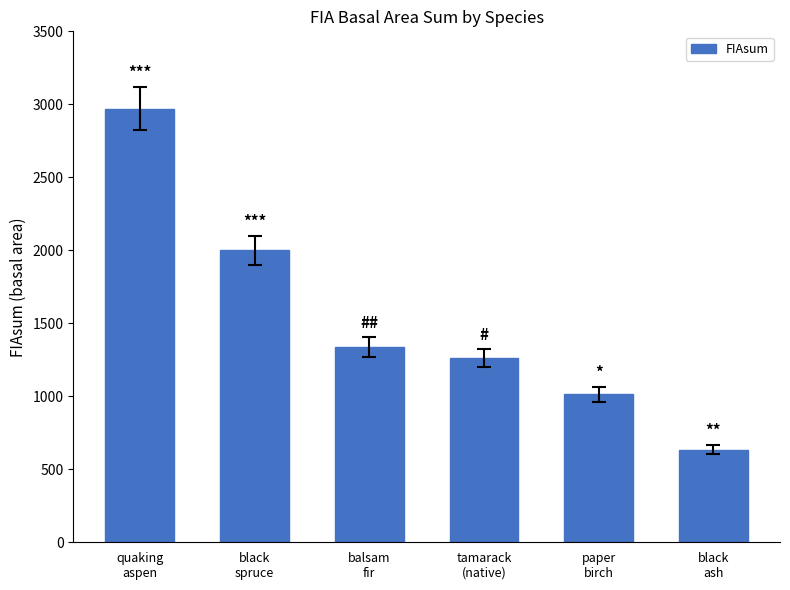

Reading left to right, transcribe all the data shown in this chart.

2970.3	1999.8	1337.5	1263.6	1014.7	634.3